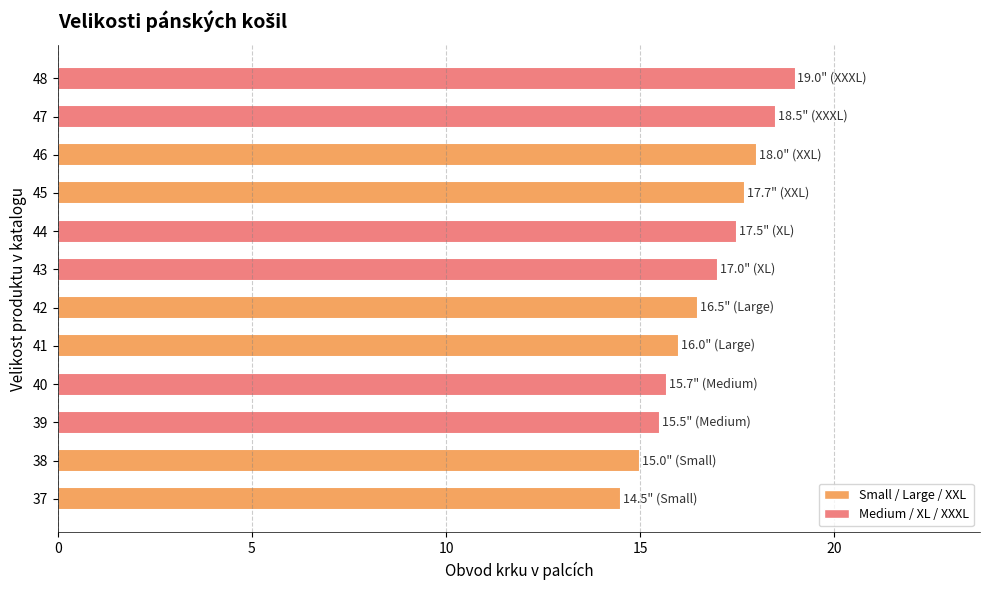

Is it true that the value at 43 is 17.0?

True